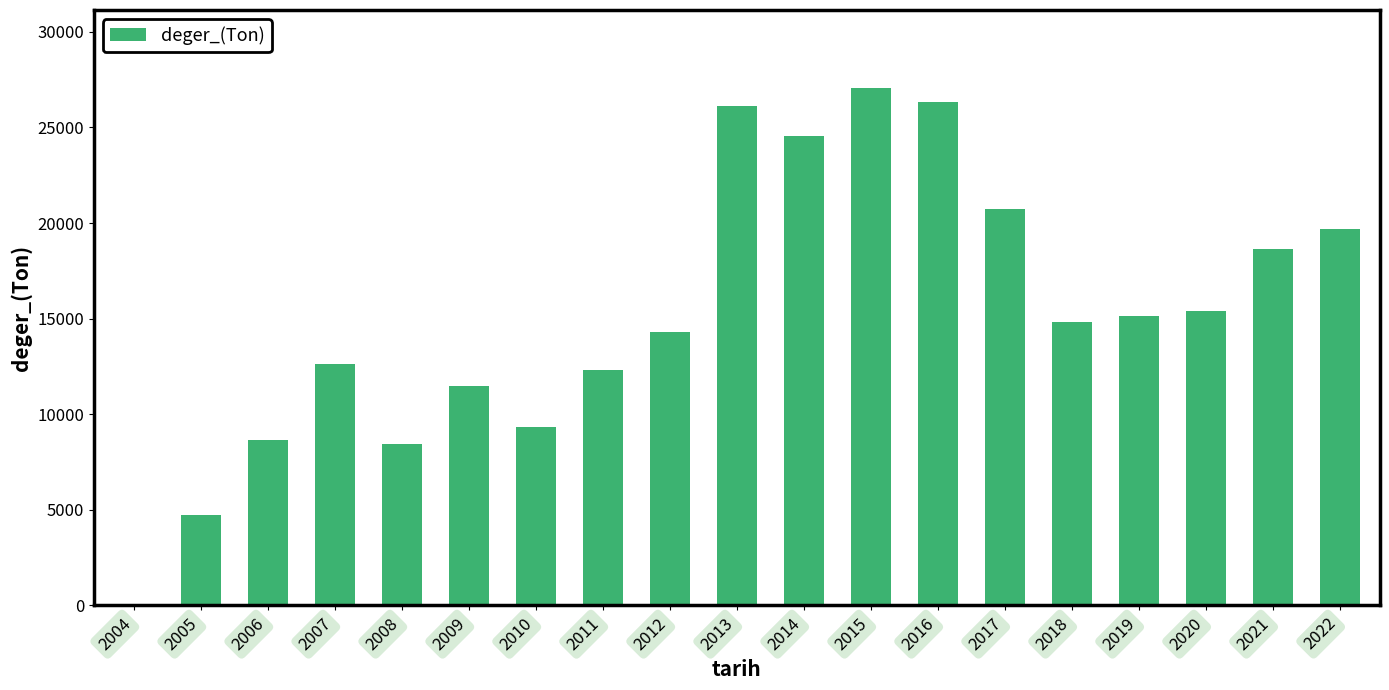

How many values are above zero?

18